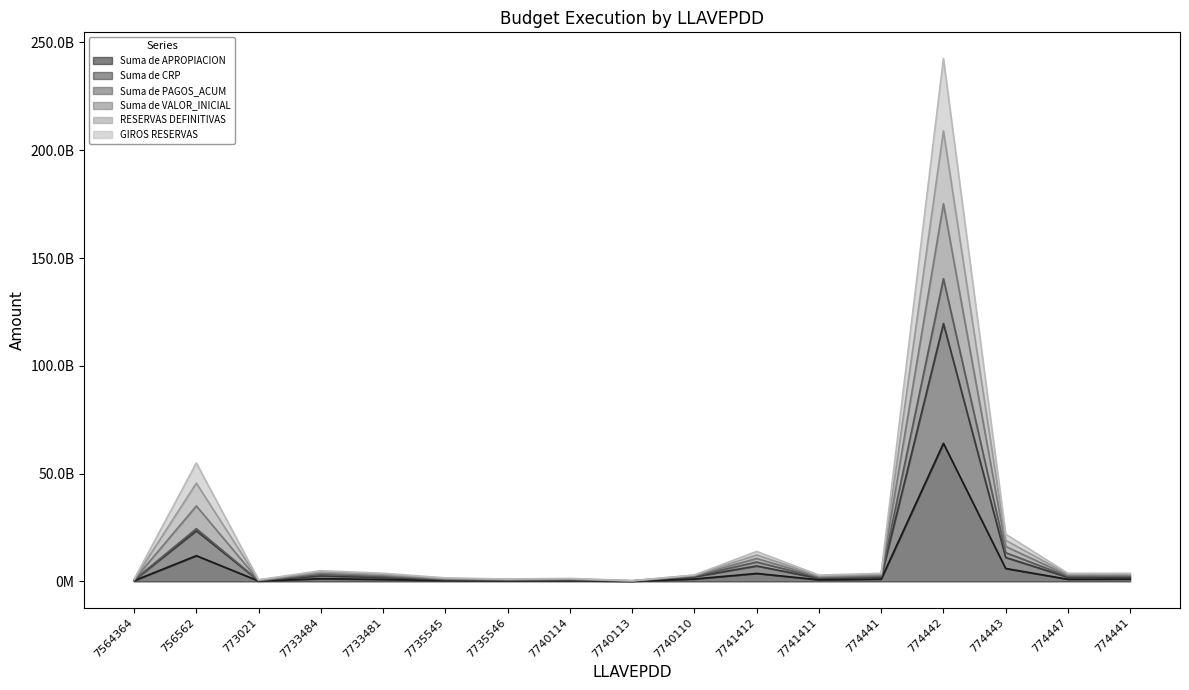

Reading right to left, transcribe all the data shown in this chart.

Suma de APROPIACION: 1078169886	1005541600	5999030659	64050879501	1078169886	758658299	3693362355	1131030000	90427500	365591500	289900500	405026500	925595565	1273596775	187252000	11934063098	336260668
Suma de CRP: 2780525442	2800496000	16232904611	175192952487	2780525442	2143229165	10640099709	2621930831	271282500	1019508500	832011500	1162013100	2774228189	3820662873	530025480	35018848324	765826140
Suma de PAGOS_ACUM: 2295713506	2301673400	13344784159	140397422808	2295713506	1744802732	9001786236	2423869597	229843100	821447266	689728471	921329634	2274747577	3242336026	410212406	24471453919	649503171
Suma de VALOR_INICIAL: 3745053722	3760490000	21909143456	242560083124	3745053722	2940082031	13903579336	3006704266	354161300	1404281935	1116577558	1643380032	3773186805	4977312175	765060728	54940297767	997014885
RESERVAS DEFINITIVAS: 3265337378	3280493000	19071334089	208936487768	3265337378	2541655598	12273250591	2819992065	312721900	1217569734	974294529	1402696566	3273708801	4398989720	649838554	45566242729	882149109
GIROS RESERVAS: 1929347664	1903018800	11115967635	119621915994	1929347664	1450943732	7166731032	2158076097	180855000	692550000	560956000	783519800	1849911877	2547129824	358638740	23476455711	551043404